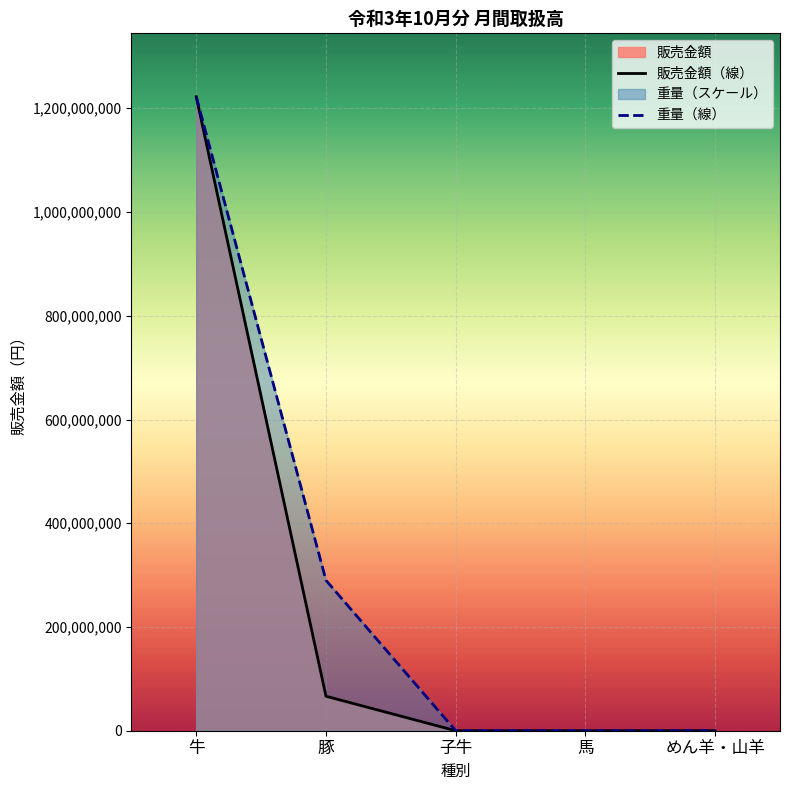

At which label does 販売金額（線） reach its minimum?

子牛